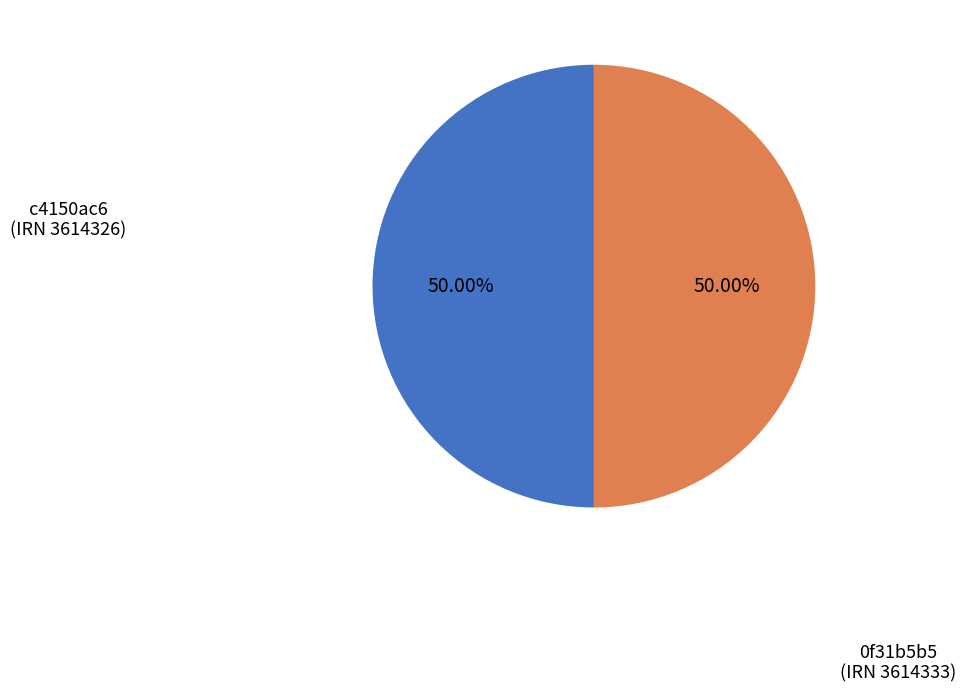

What is the majority slice?

0f31b5b5-0cae-4d8f-b19d-f83965e4928d